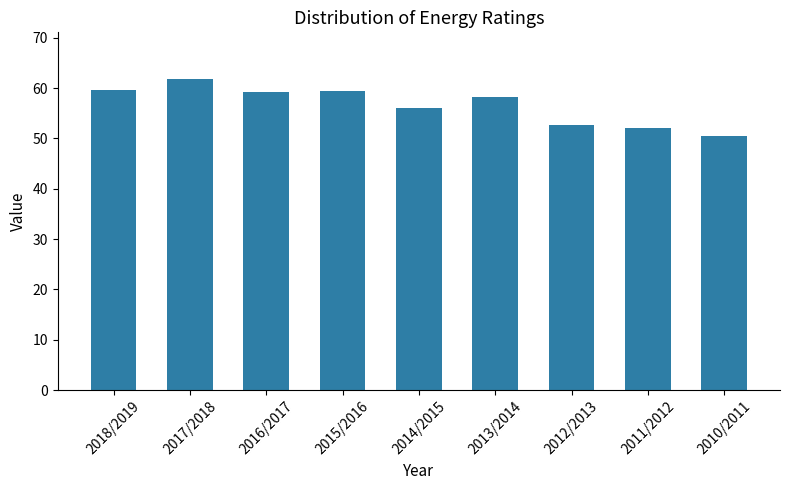

What is the smallest value displayed?

50.5